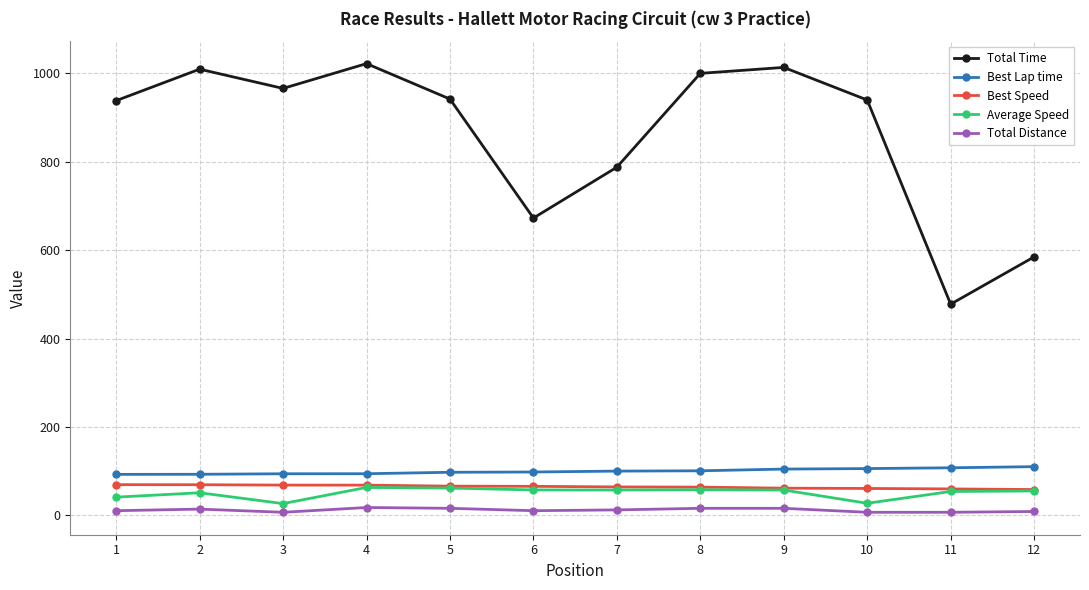

How many lines are shown in the chart?

5